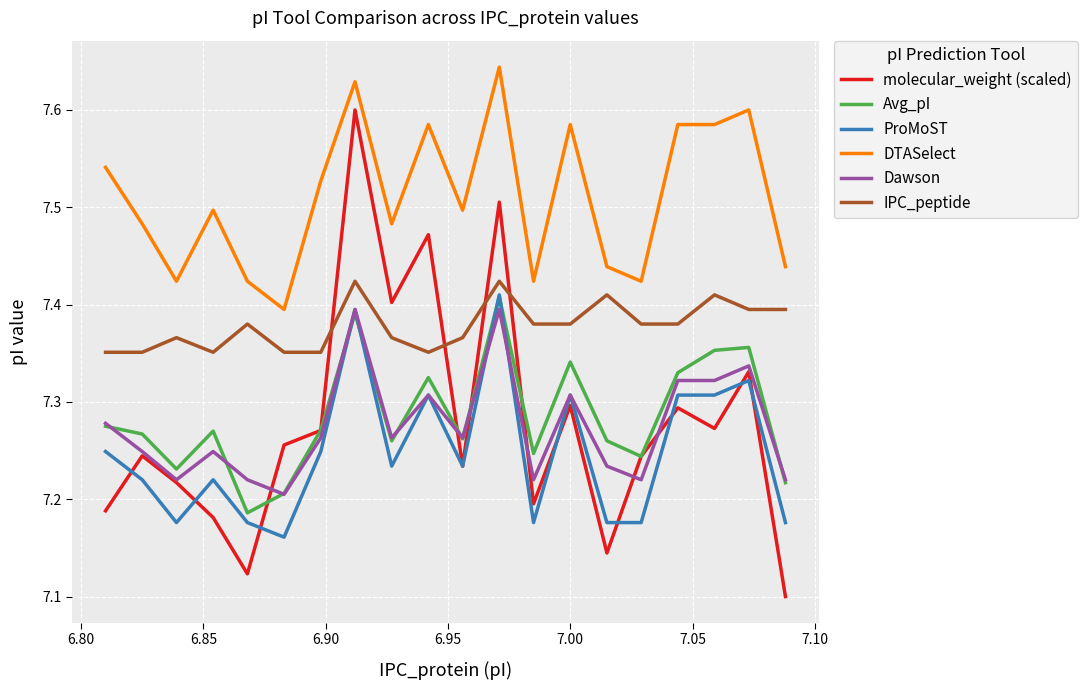

True or false: DTASelect and Avg_pI intersect in this chart.

False